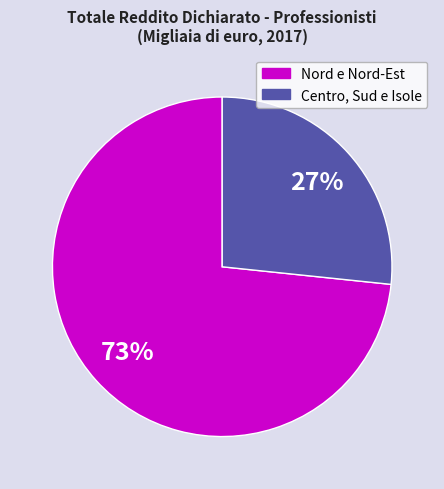

Is there a majority slice in this chart?

Yes